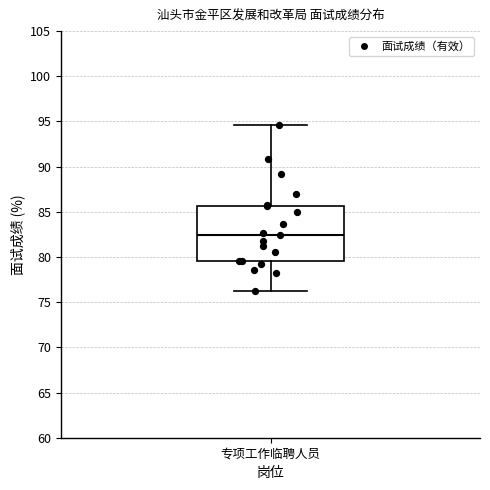

Where does the lower whisker of the box for 专项工作临聘人员 end on the y-axis? The values are not printed on the chart, so give them approximately, as read against the axis.

76.0